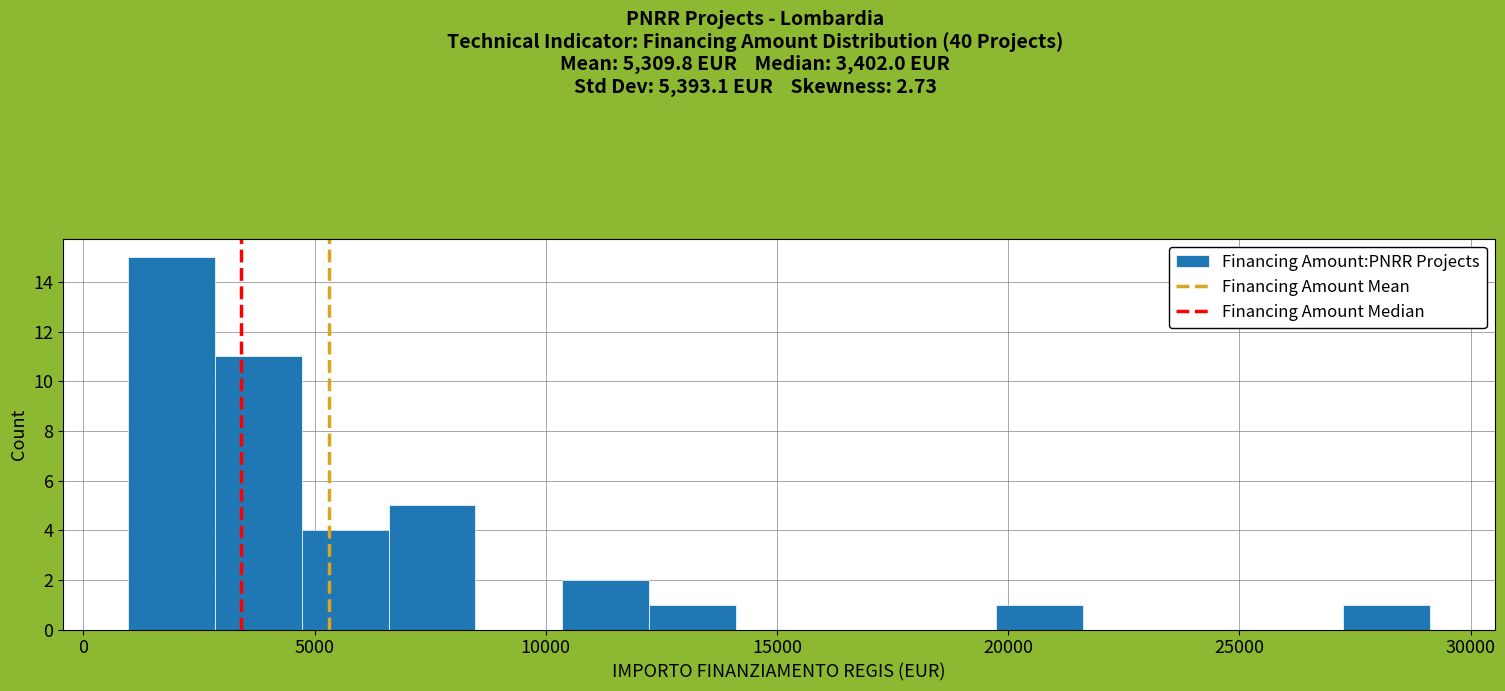

Around what value on the x-axis is the tallest bar? Give the approximate position of its centre, as read against the axis.

2000